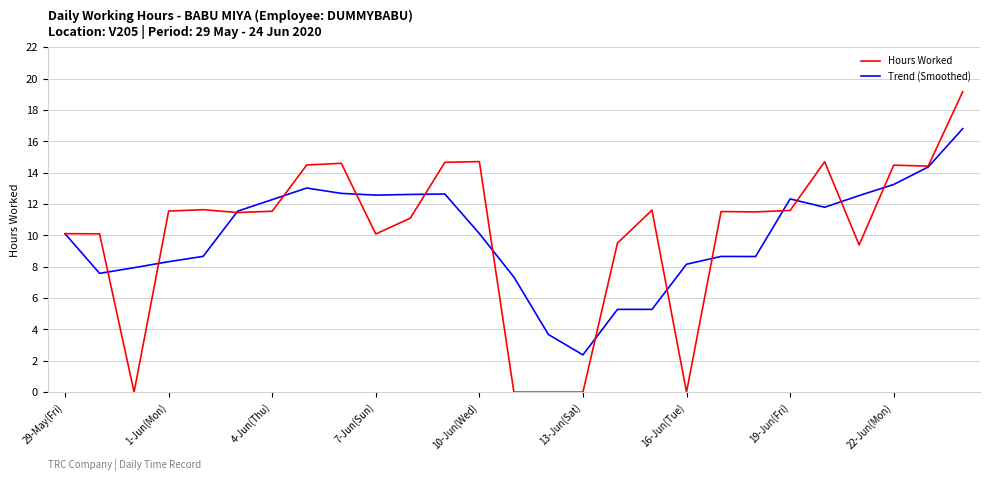

Which series has the largest range (max minus min)?

Hours Worked